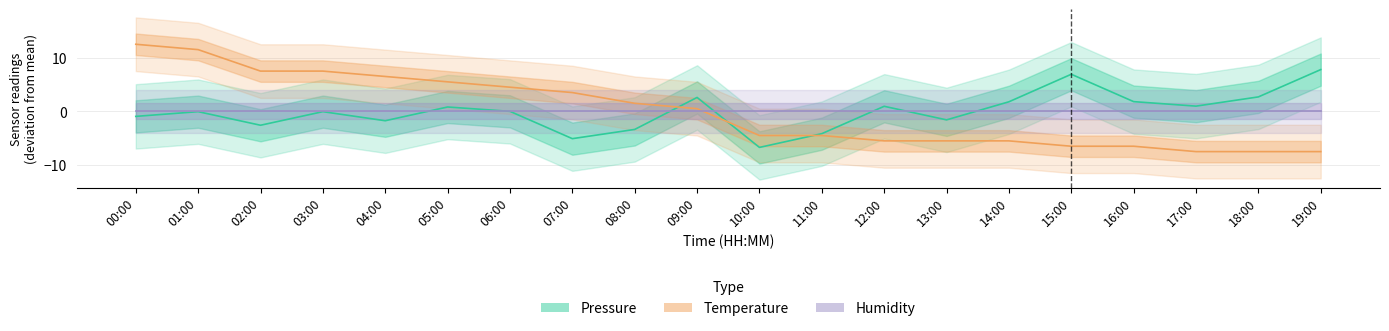

Does the chart have visible grid lines?

Yes